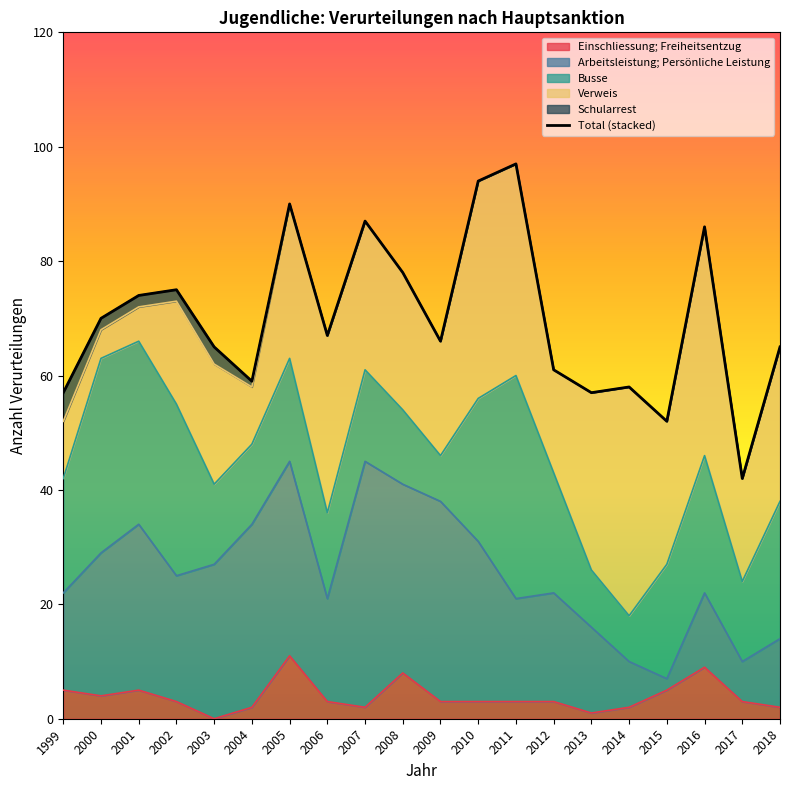

What is the value of the 19th point from the left?

42